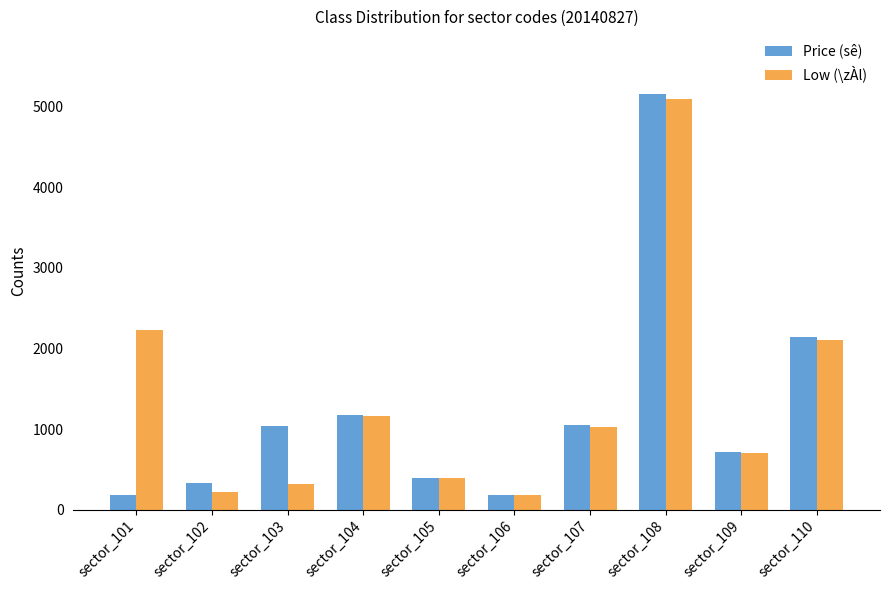

What are all the series names shown in the legend?

Price (sê), Low (\zÀl)